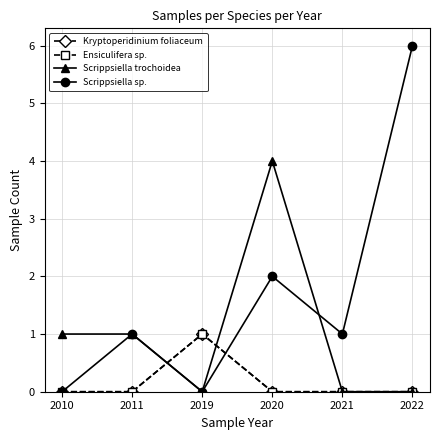

Which series has the widest spread of values?

Scrippsiella sp.